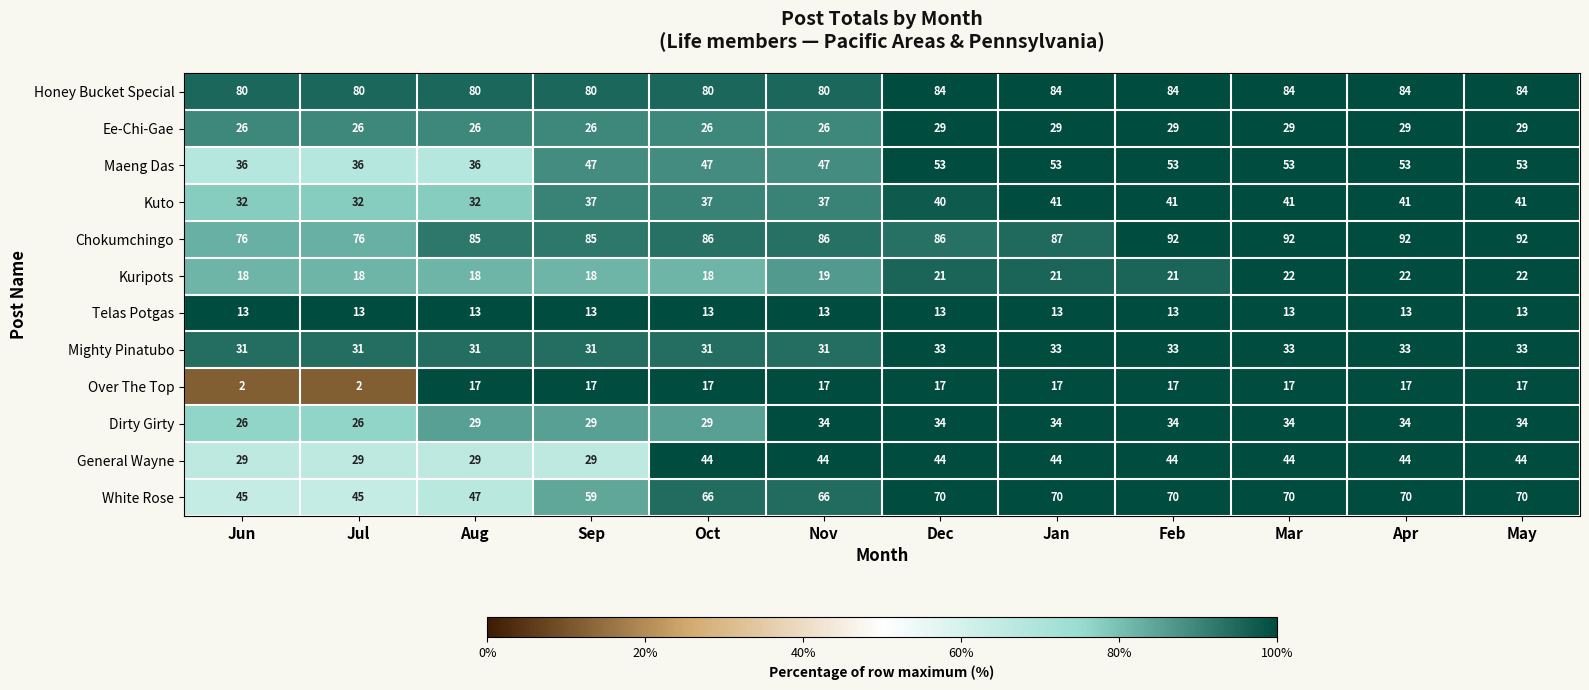

Rank the series by their maximum value, from lowest to highest.

Telas Potgas, Over The Top, Kuripots, Ee-Chi-Gae, Mighty Pinatubo, Dirty Girty, Kuto, General Wayne, Maeng Das, White Rose, Honey Bucket Special, Chokumchingo